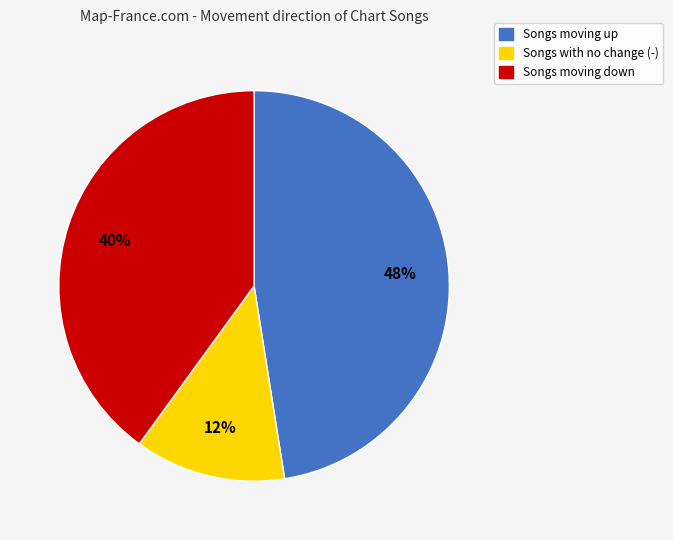

Is there a majority slice in this chart?

No